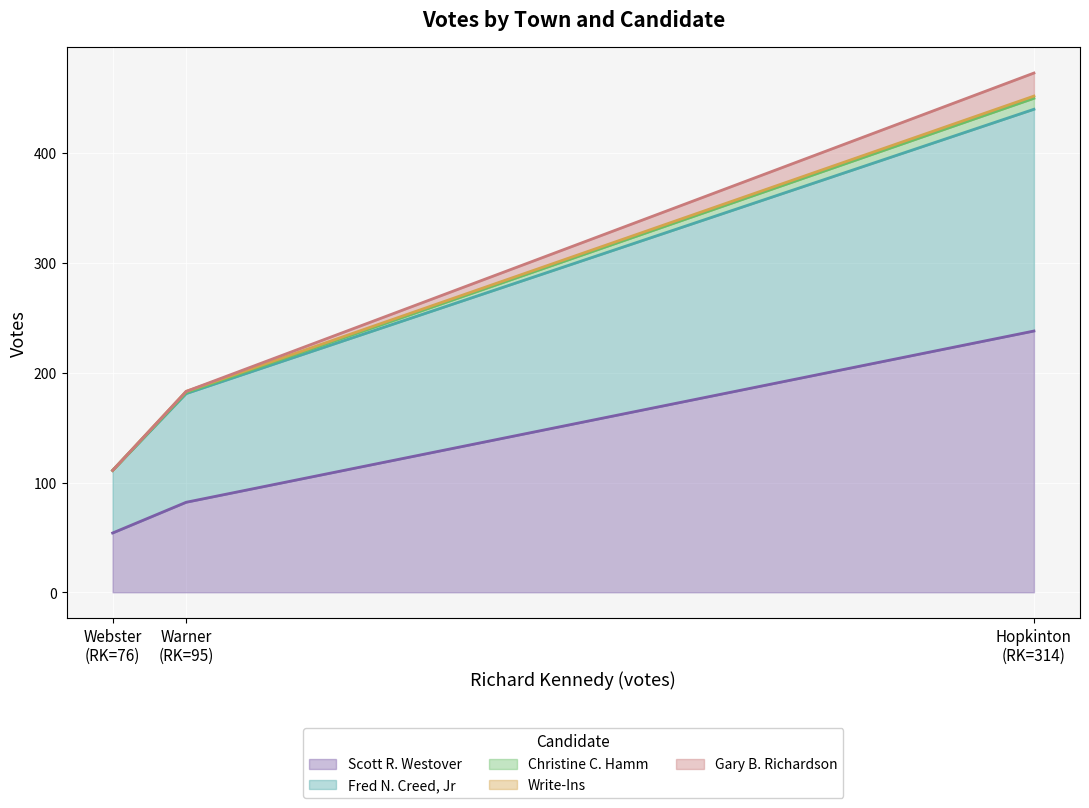

Reading left to right, list all the values displayed in this chart.

Scott R. Westover: Hopkinton=238	Warner=82	Webster=54
Fred N. Creed, Jr: Hopkinton=202	Warner=99	Webster=57
Christine C. Hamm: Hopkinton=10	Warner=1	Webster=0
Write-Ins: Hopkinton=2	Warner=1	Webster=0
Gary B. Richardson: Hopkinton=21	Warner=0	Webster=0